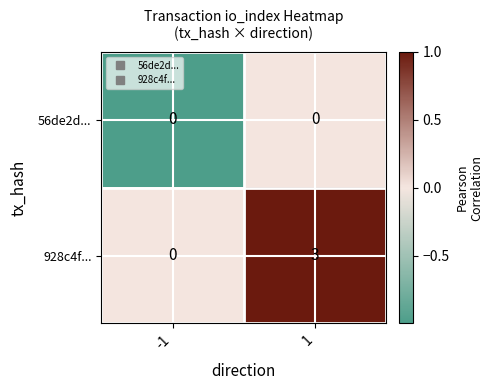

Reading left to right, transcribe all the data shown in this chart.

56de2d...: 0	0
928c4f...: 0	3